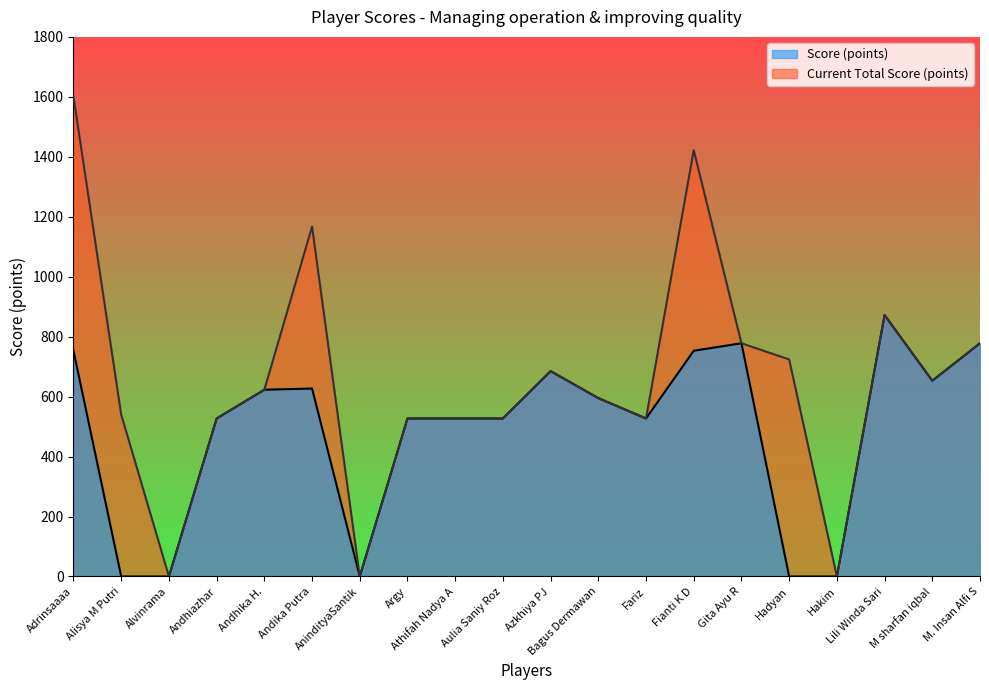

What are all the series names shown in the legend?

Score (points), Current Total Score (points)